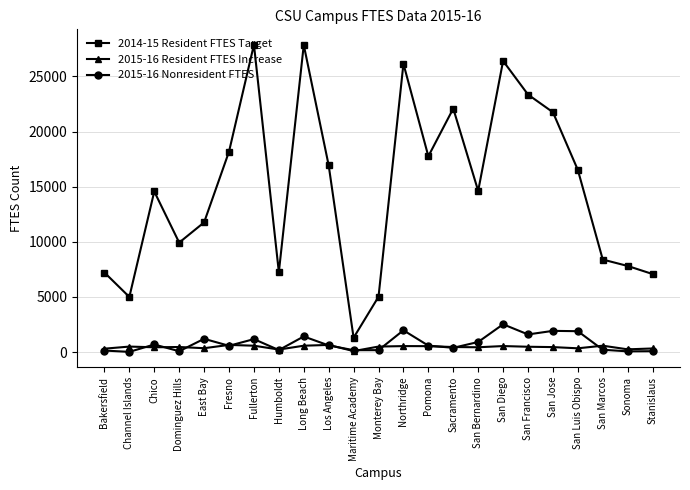

Which series has the largest range (max minus min)?

2014-15 Resident FTES Target